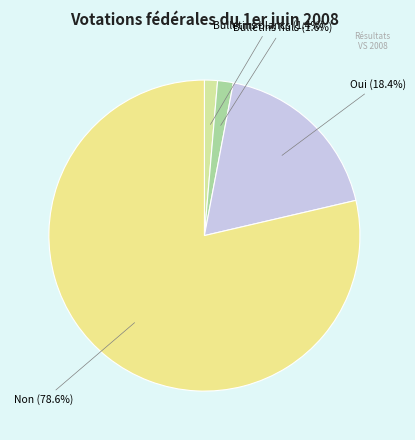

Which slice is the largest?

Non